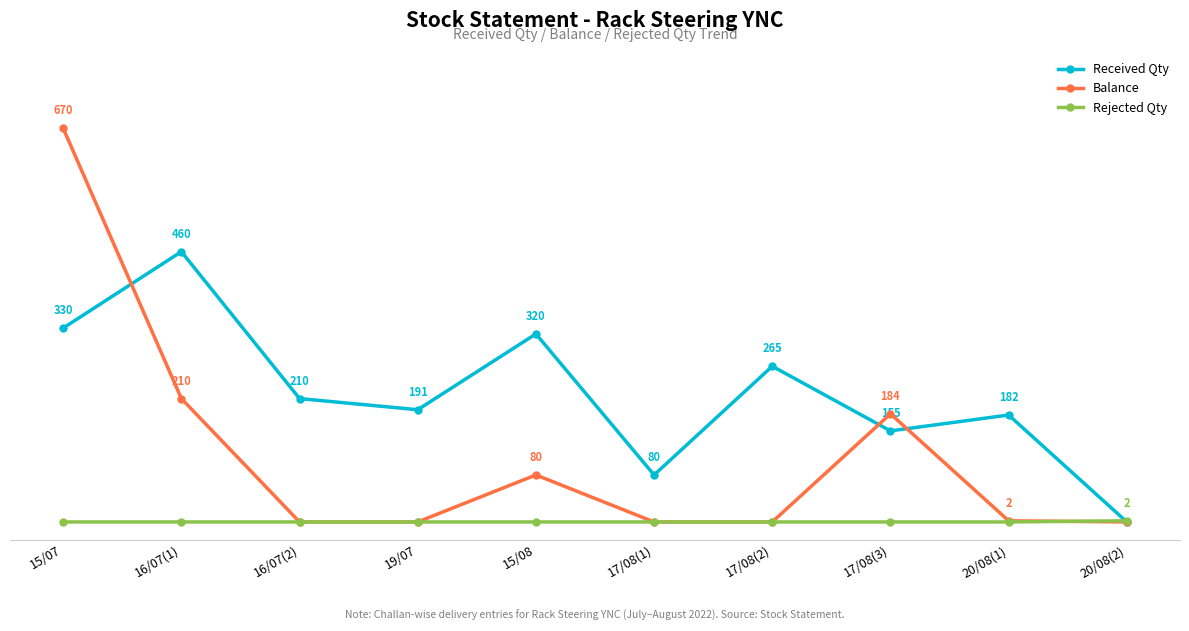

At which category does Received Qty reach its first local valley?

19/07